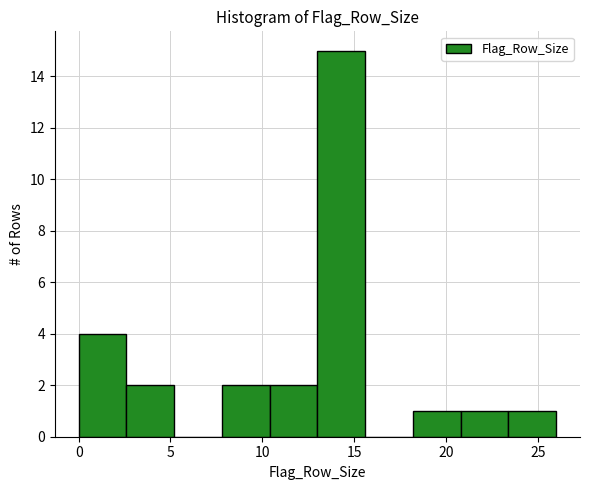

Reading left to right, list every bar in this chart as the range it spans on the x-axis followed by its height. Neither the bar edges nor the heights are printed on the chart, so give them approximately, as read against the axes.

0.0 to 2.6: 4
2.6 to 5.2: 2
5.2 to 7.8: 0
7.8 to 10.4: 2
10.4 to 13.0: 2
13.0 to 15.6: 15
15.6 to 18.2: 0
18.2 to 20.8: 1
20.8 to 23.4: 1
23.4 to 26.0: 1